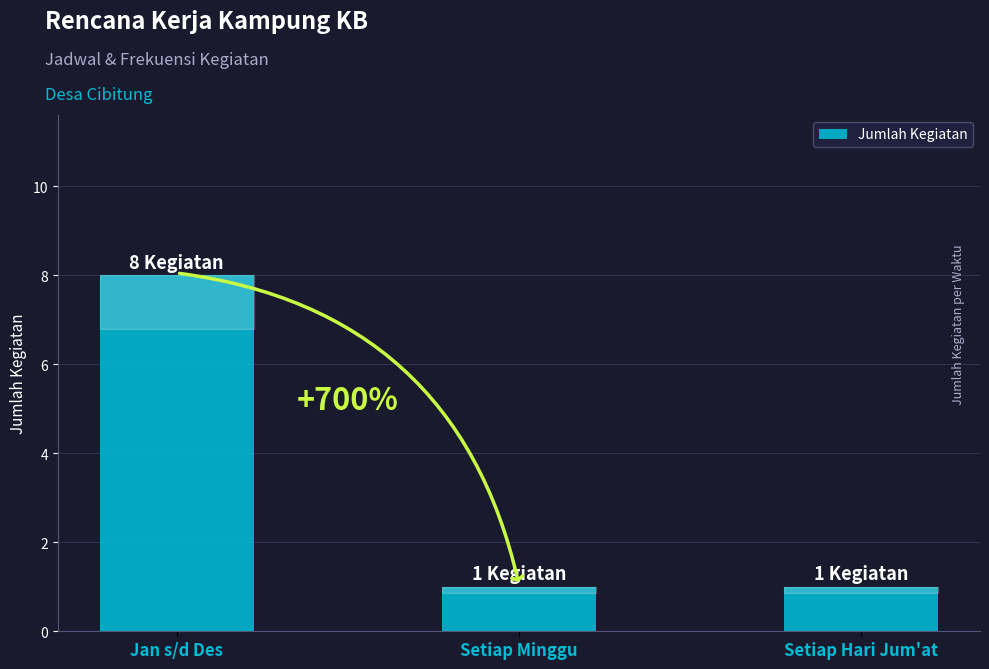

What is the greatest value displayed?

8